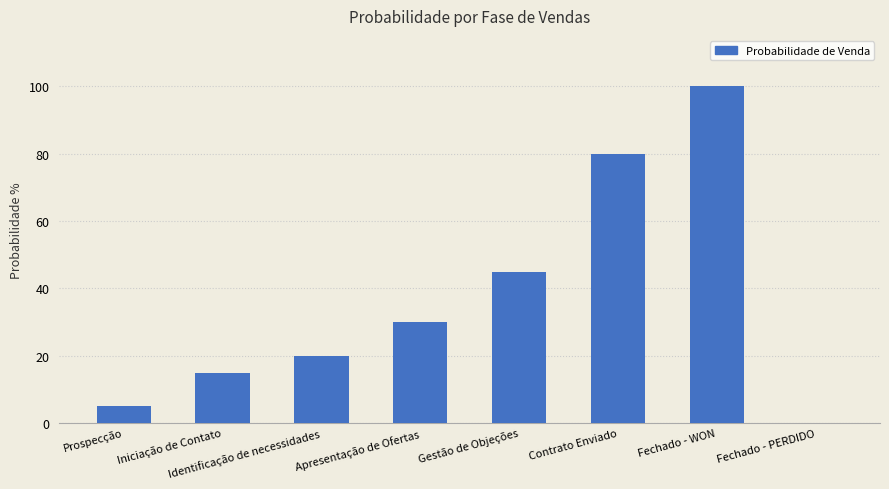

How many values are above zero?

7